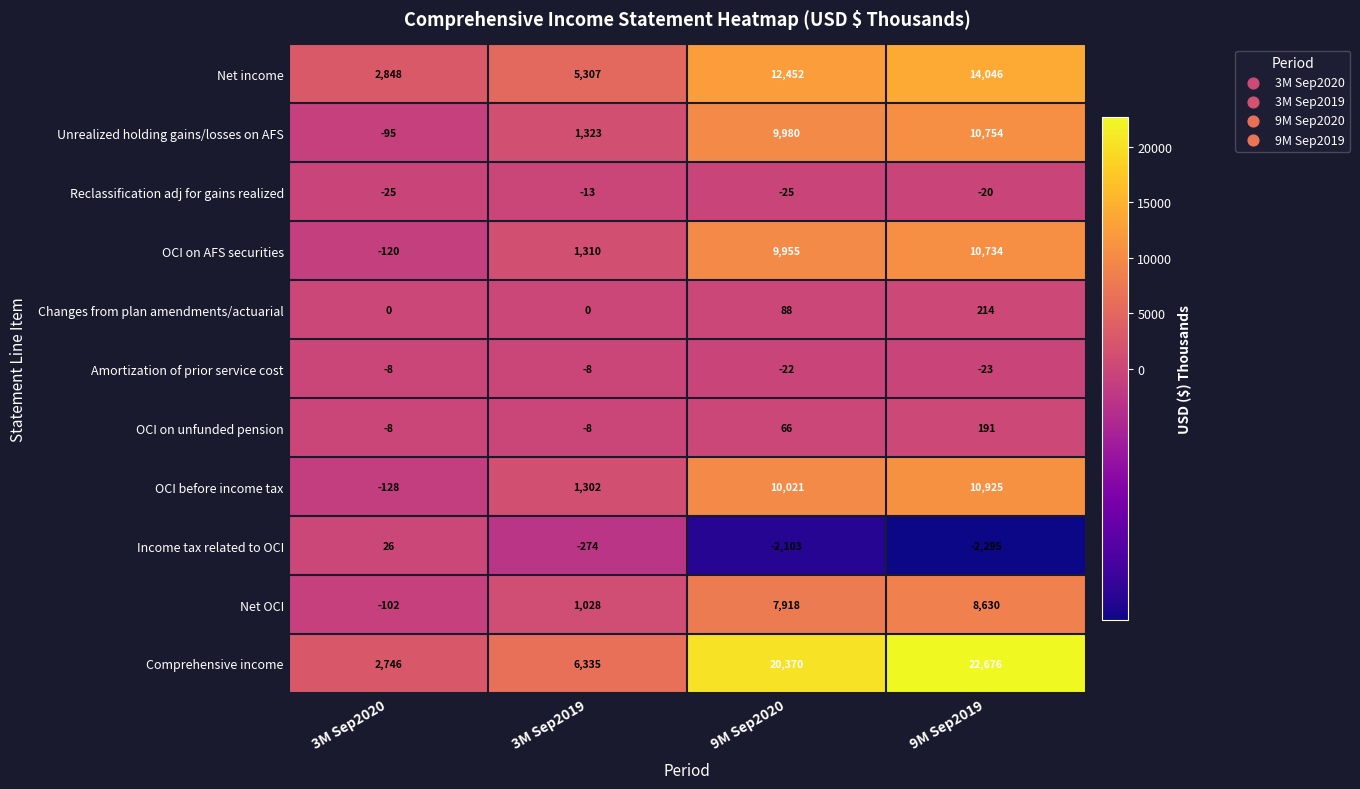

Which series has the largest range (max minus min)?

Comprehensive income